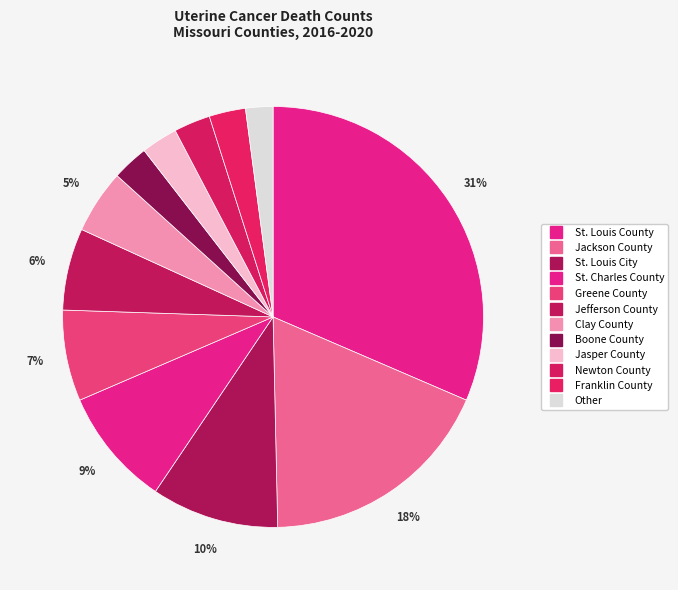

Which category has the smallest portion of the pie?

Other